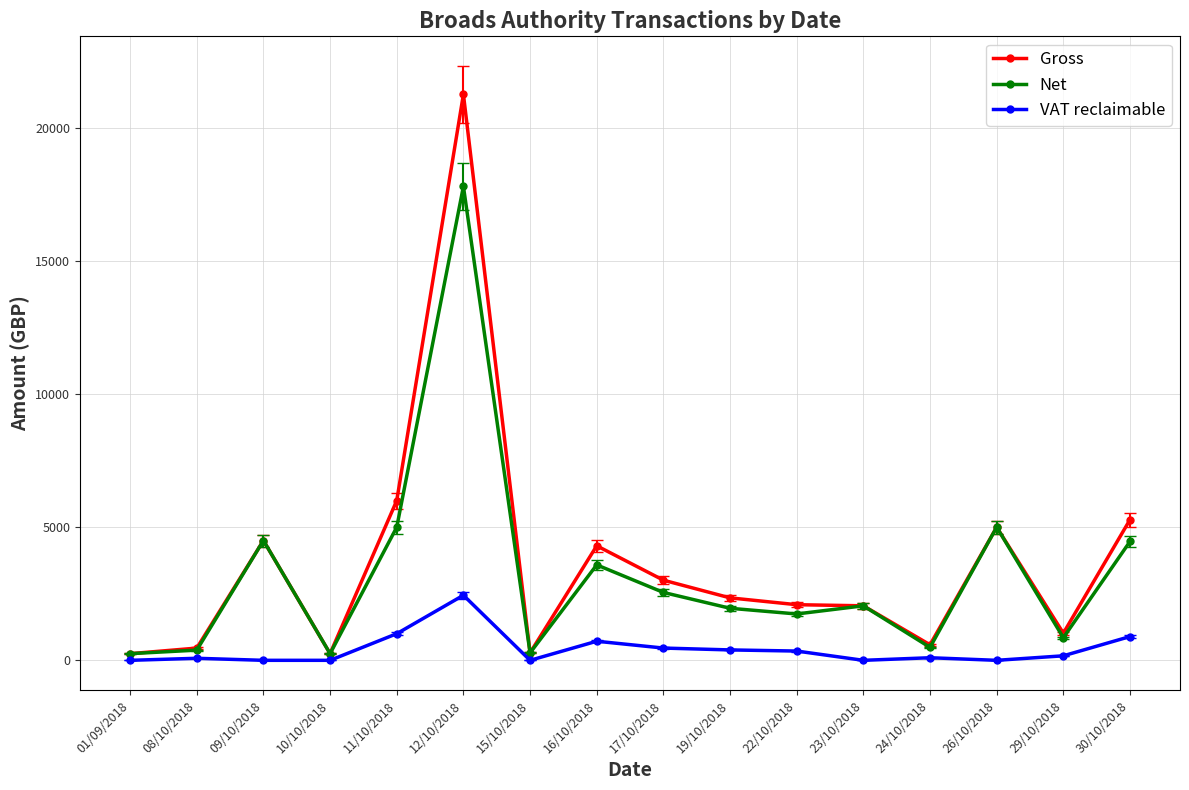

Where is the first local maximum for Gross?

09/10/2018